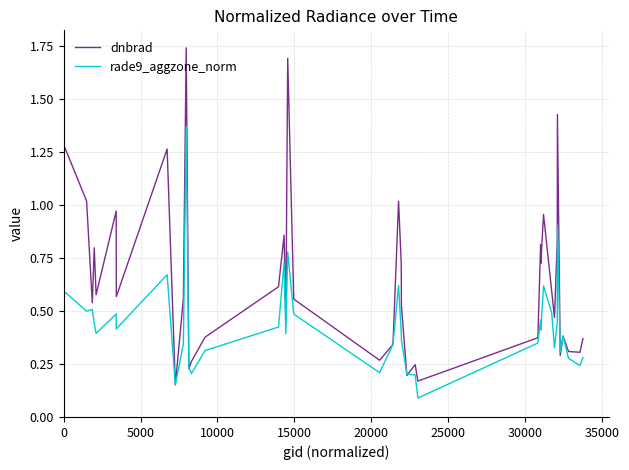

Rank the series by their maximum value, from lowest to highest.

rade9_aggzone_norm, dnbrad